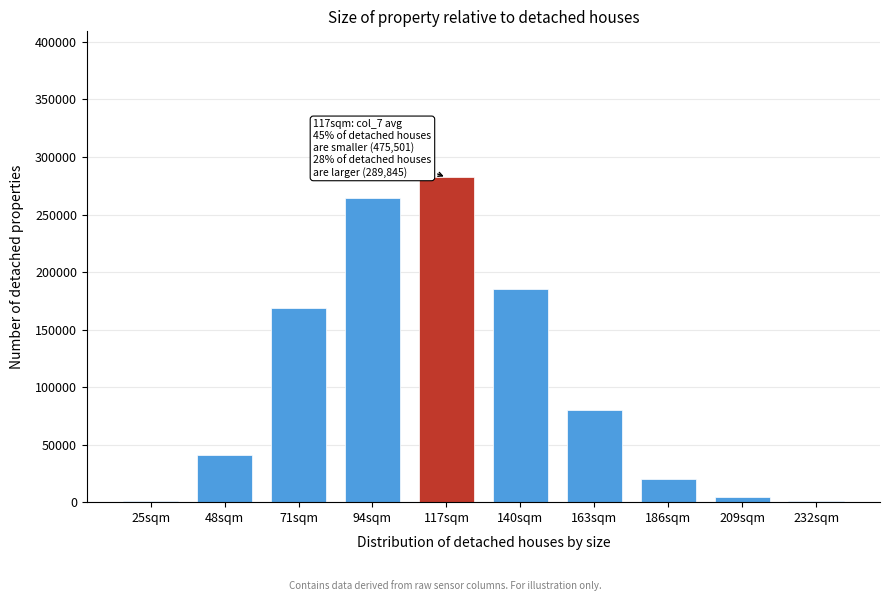

Which category has the highest value across all series?

117sqm